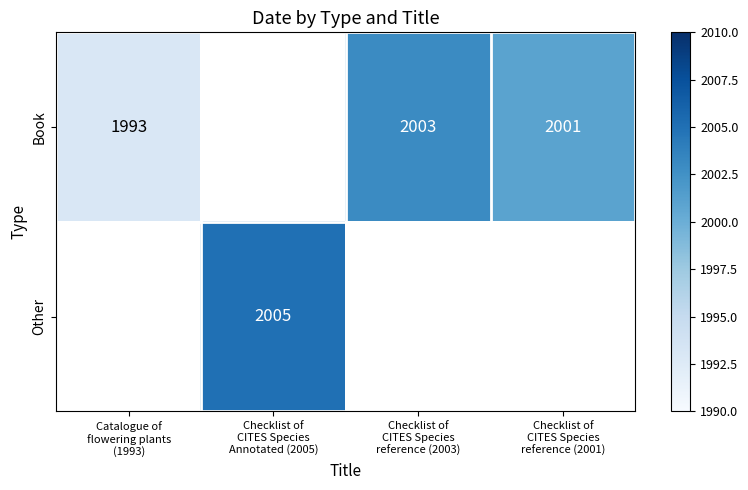

List the series in order of their peak value, lowest first.

Book, Other